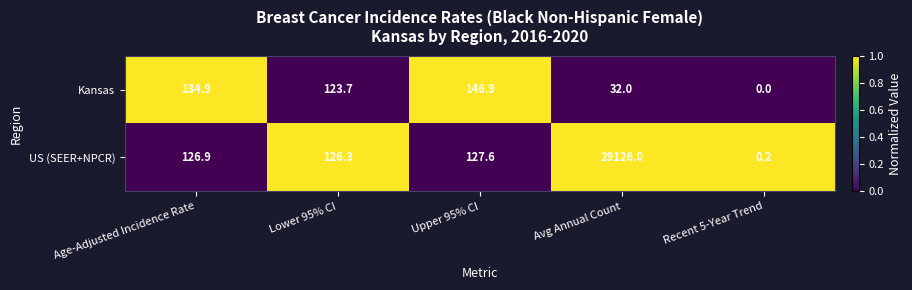

Which series has the largest total across all categories?

US (SEER+NPCR)